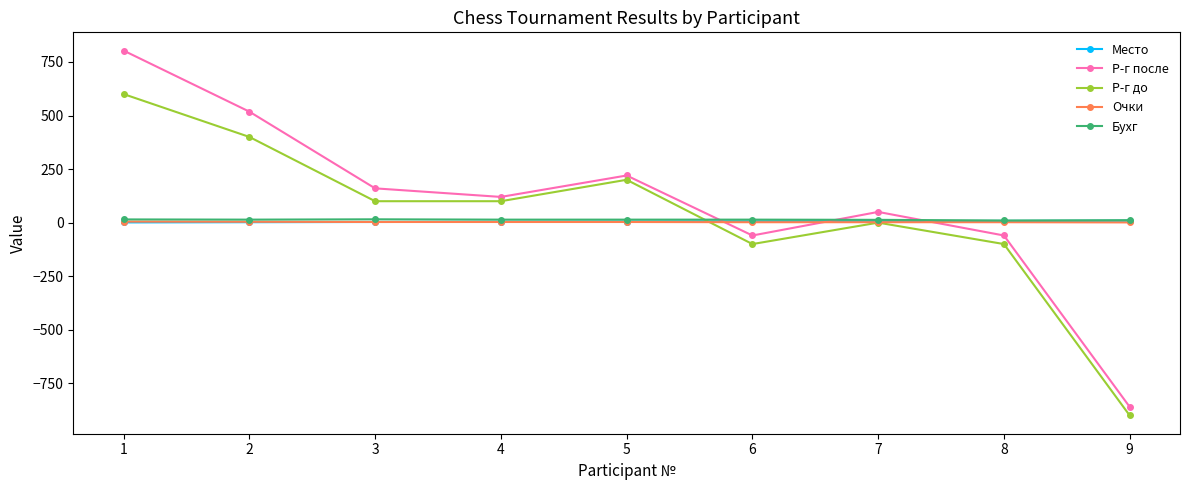

What is the lowest value of the Бухг series?

10.0